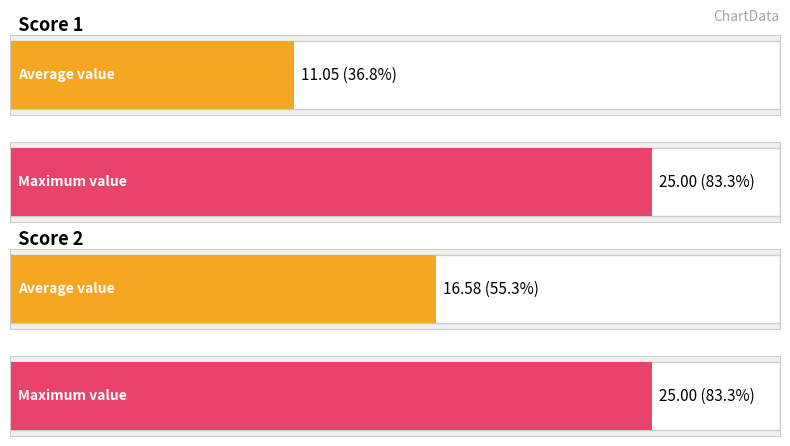

True or false: Score 1 has a value of 36 at 16.

False